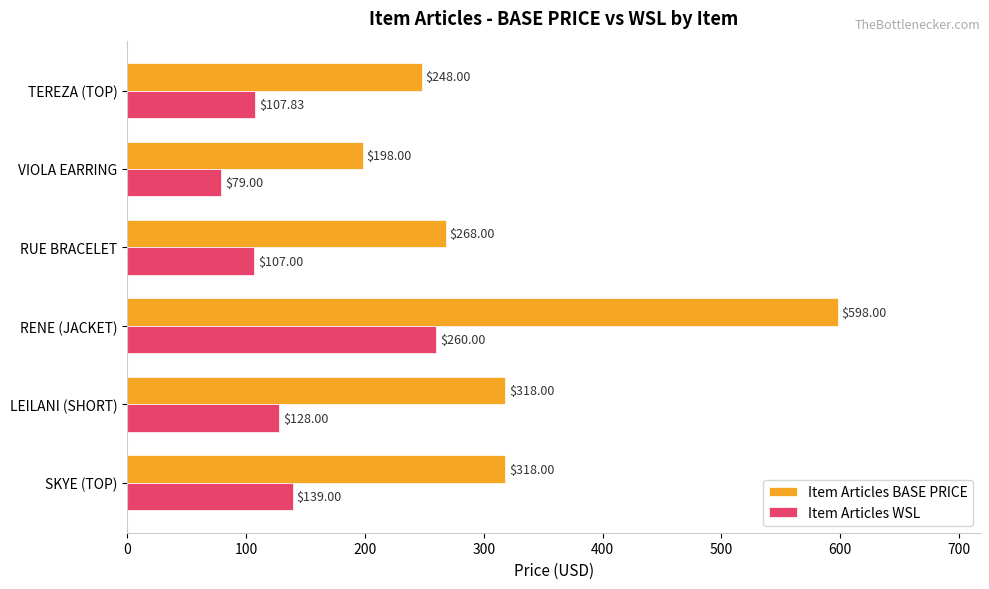

What is the average value of the Item Articles BASE PRICE series?

324.7